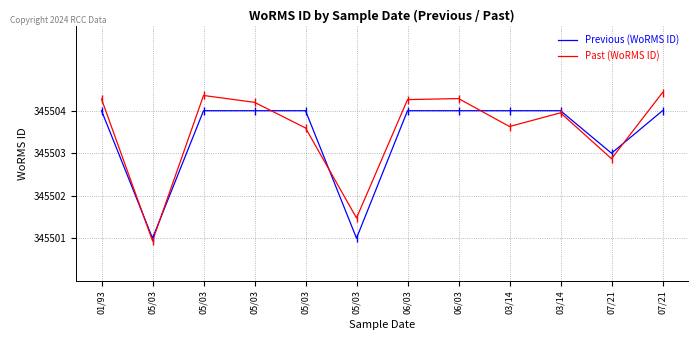

Does the chart display data point markers on the line(s)?

No